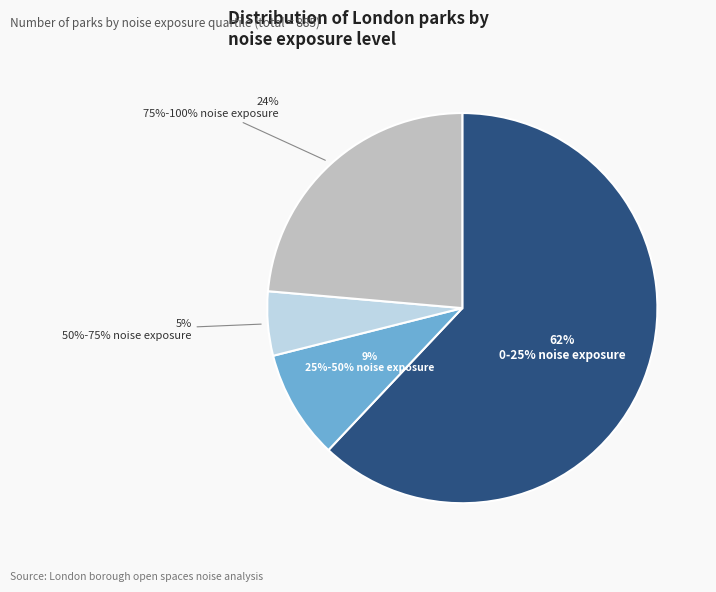

To the nearest percent, what is the average slice percentage?

25%